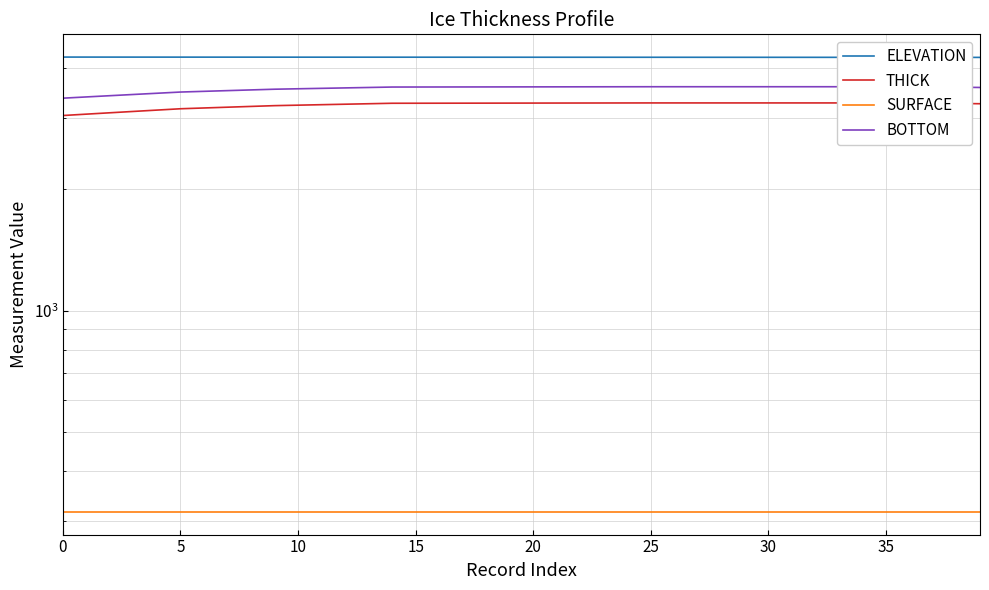

Which series has the largest range (max minus min)?

THICK